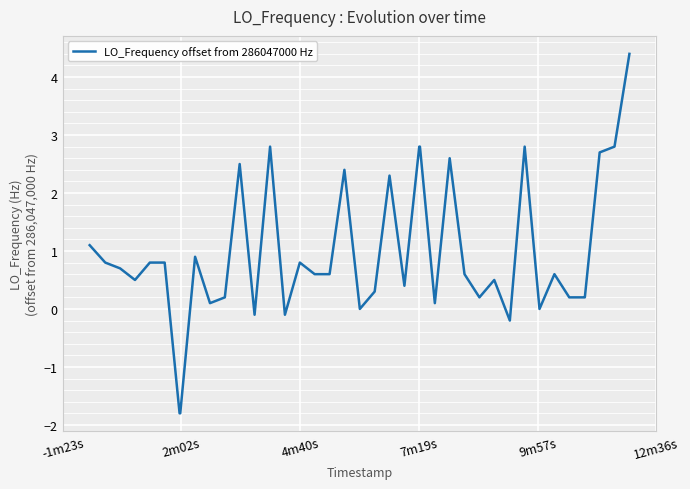

What is the difference between the maximum and minimum values?

6.2